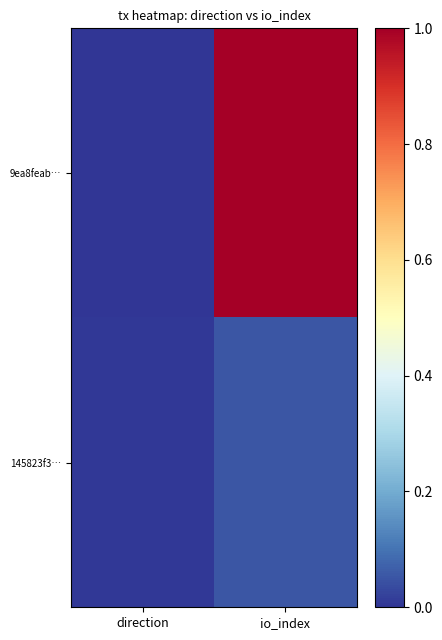

How many data points does each series have?

2